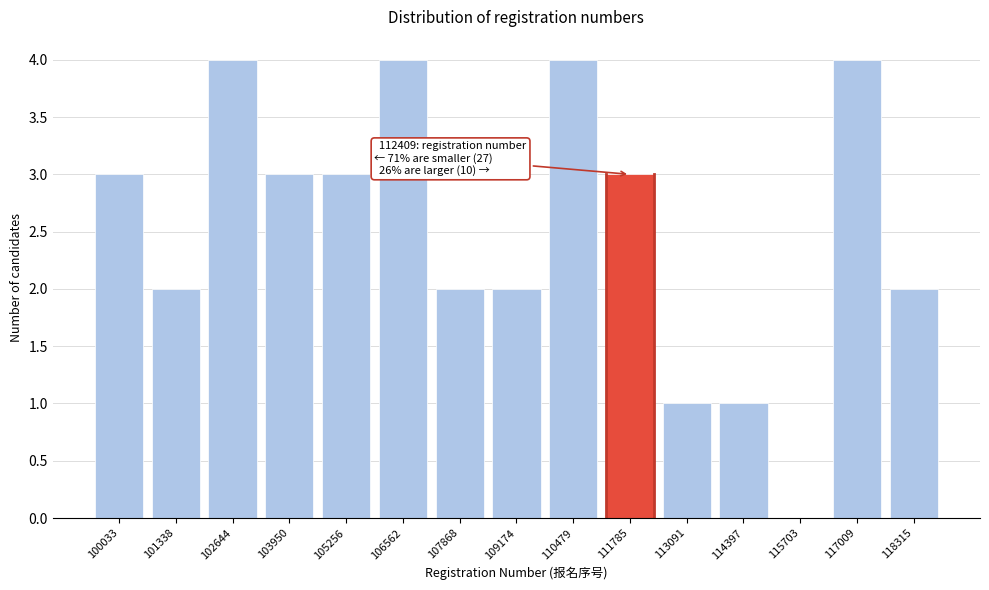

Reading right to left, extract all data points from this chart.

118315=2	117009=4	115703=0	114397=1	113091=1	111785=3	110479=4	109174=2	107868=2	106562=4	105256=3	103950=3	102644=4	101338=2	100033=3